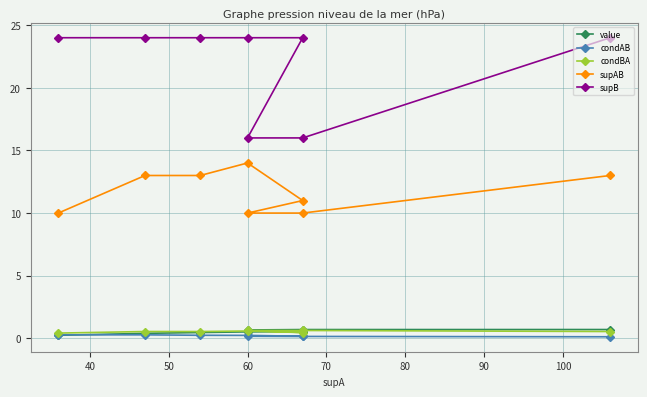

What is the sum of all condAB values?

1.6